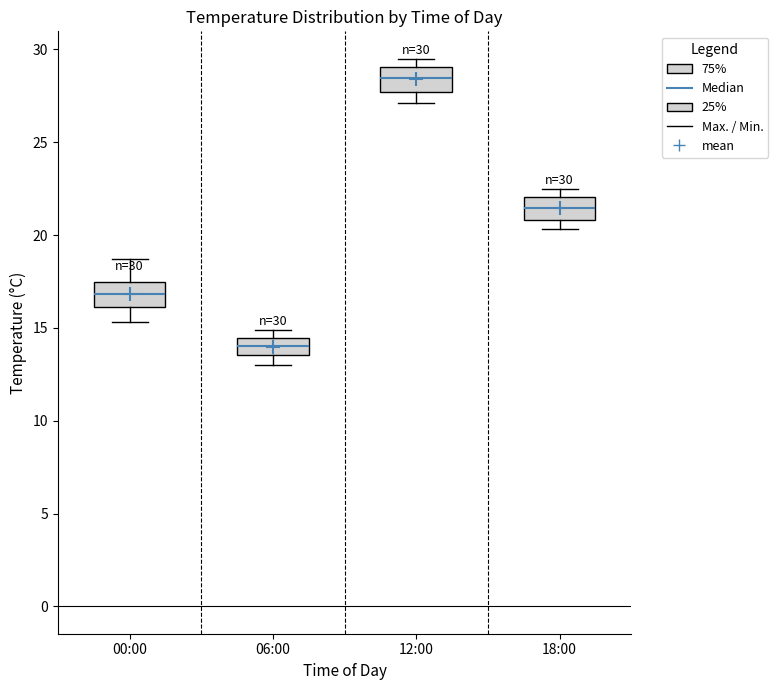

Which box has the lowest median line?

06:00